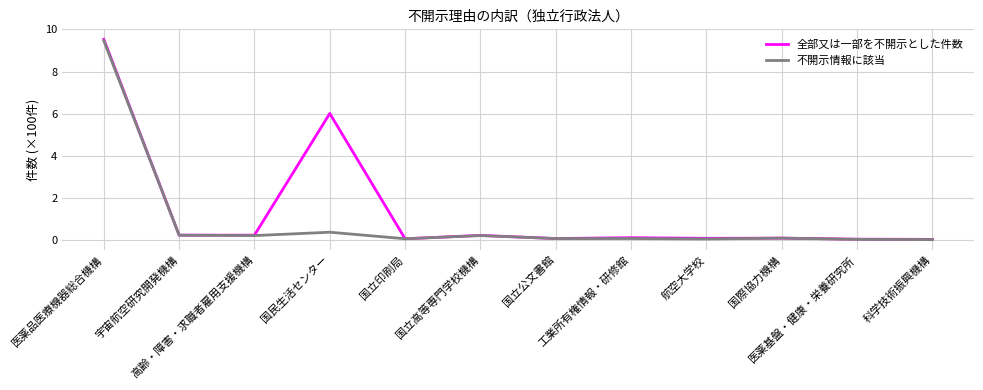

Which series has the widest spread of values?

全部又は一部を不開示とした件数